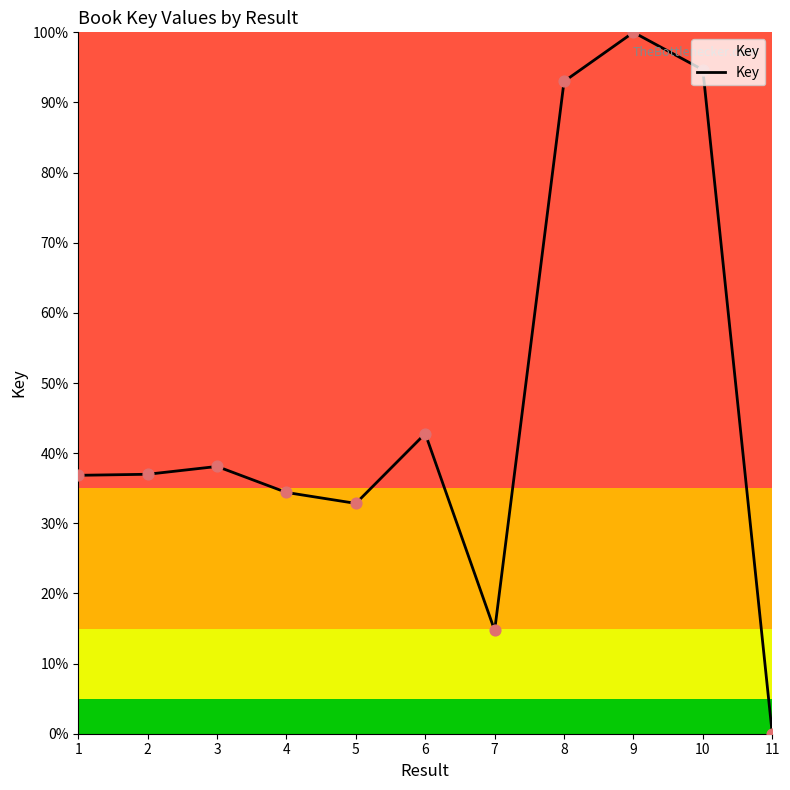

What is the ratio of the value at 3 to the value at 7?

2.6